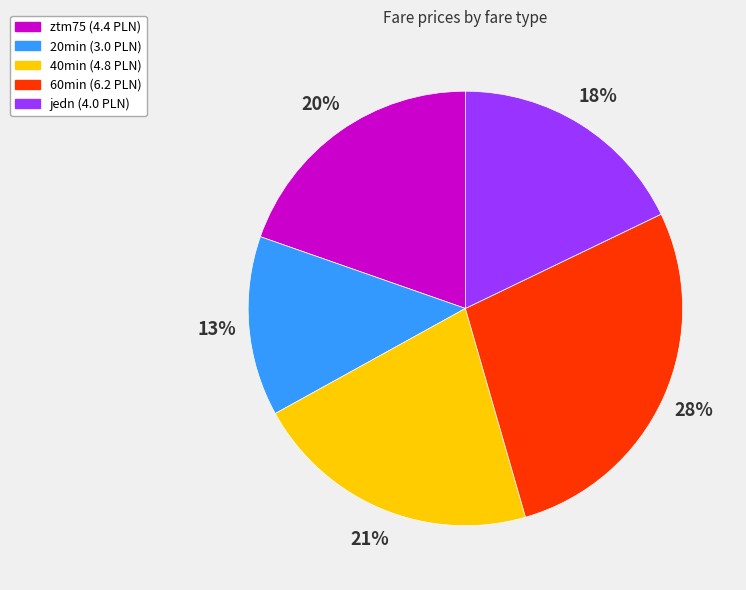

To the nearest percent, what portion does ztm75 represent?

20%